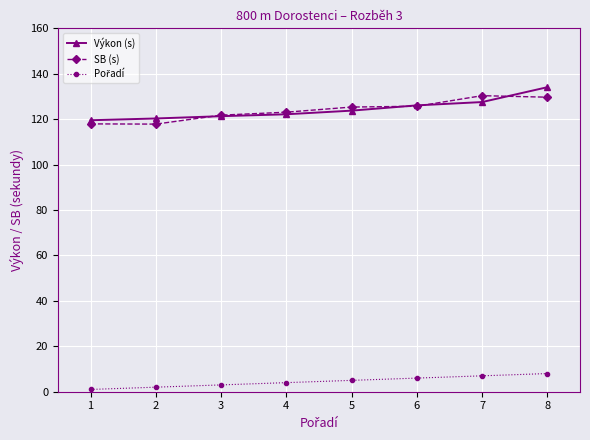

What is the value of the SB (s) point at the 4th from the left?

123.1